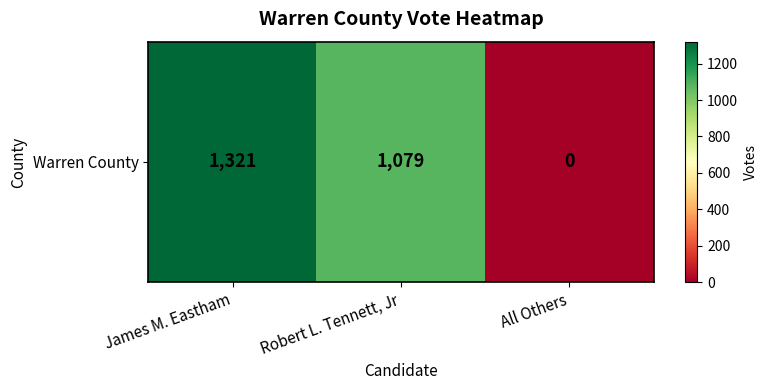

What is the change in value from Robert L. Tennett, Jr to All Others?

-1079